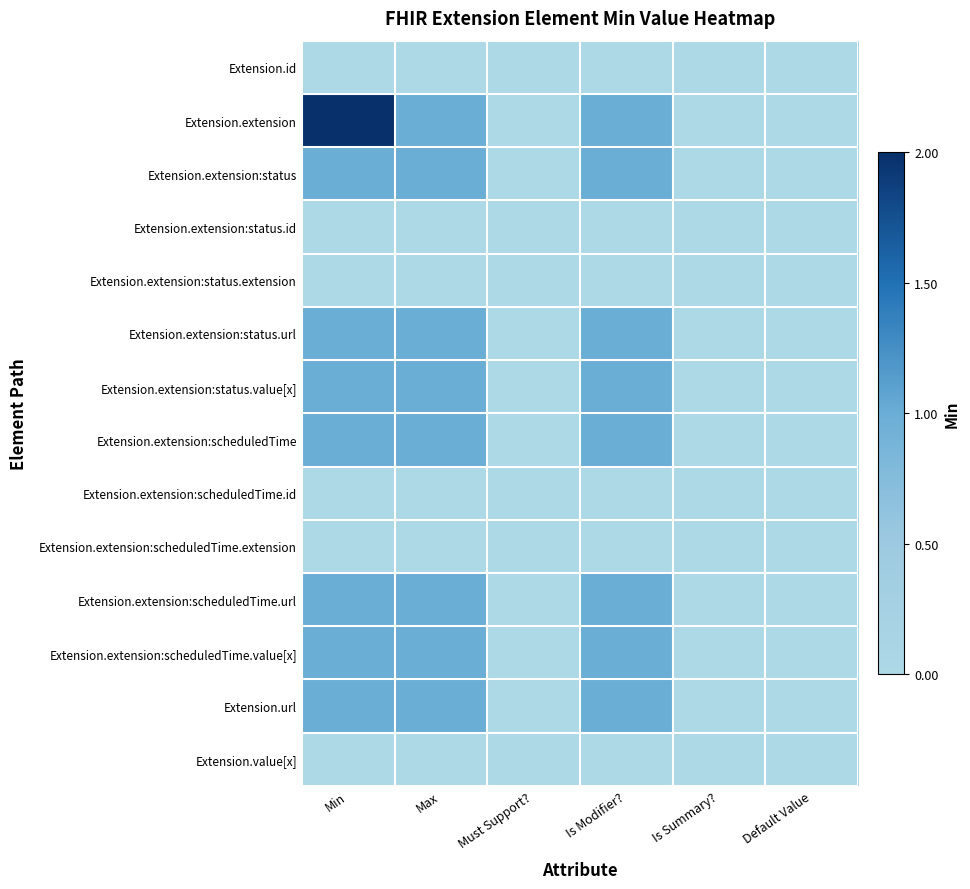

Reading right to left, list all the values displayed in this chart.

Extension.id: Default Value=0	Is Summary?=0	Is Modifier?=0	Must Support?=0	Max=0	Min=0
Extension.extension: Default Value=0	Is Summary?=0	Is Modifier?=1	Must Support?=0	Max=1	Min=2
Extension.extension:status: Default Value=0	Is Summary?=0	Is Modifier?=1	Must Support?=0	Max=1	Min=1
Extension.extension:status.id: Default Value=0	Is Summary?=0	Is Modifier?=0	Must Support?=0	Max=0	Min=0
Extension.extension:status.extension: Default Value=0	Is Summary?=0	Is Modifier?=0	Must Support?=0	Max=0	Min=0
Extension.extension:status.url: Default Value=0	Is Summary?=0	Is Modifier?=1	Must Support?=0	Max=1	Min=1
Extension.extension:status.value[x]: Default Value=0	Is Summary?=0	Is Modifier?=1	Must Support?=0	Max=1	Min=1
Extension.extension:scheduledTime: Default Value=0	Is Summary?=0	Is Modifier?=1	Must Support?=0	Max=1	Min=1
Extension.extension:scheduledTime.id: Default Value=0	Is Summary?=0	Is Modifier?=0	Must Support?=0	Max=0	Min=0
Extension.extension:scheduledTime.extension: Default Value=0	Is Summary?=0	Is Modifier?=0	Must Support?=0	Max=0	Min=0
Extension.extension:scheduledTime.url: Default Value=0	Is Summary?=0	Is Modifier?=1	Must Support?=0	Max=1	Min=1
Extension.extension:scheduledTime.value[x]: Default Value=0	Is Summary?=0	Is Modifier?=1	Must Support?=0	Max=1	Min=1
Extension.url: Default Value=0	Is Summary?=0	Is Modifier?=1	Must Support?=0	Max=1	Min=1
Extension.value[x]: Default Value=0	Is Summary?=0	Is Modifier?=0	Must Support?=0	Max=0	Min=0